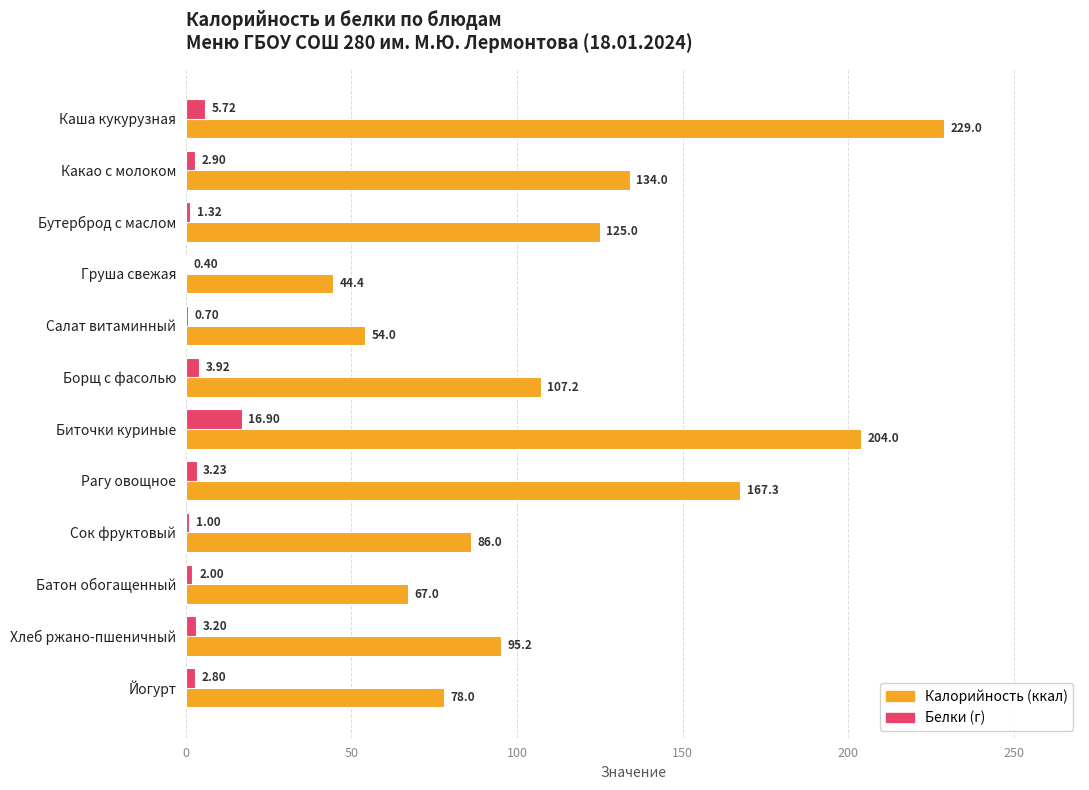

Which label corresponds to the largest value in the chart?

Каша кукурузная